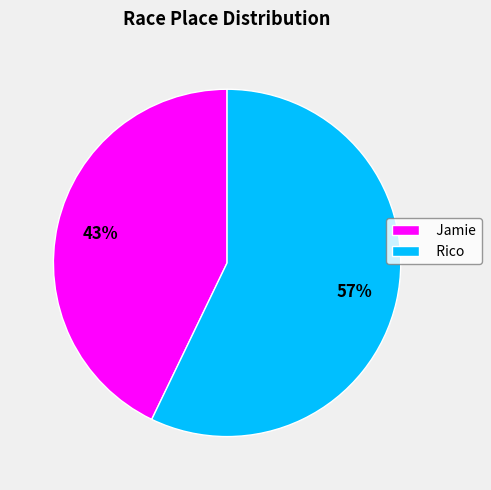

How many slices are in this pie chart?

2